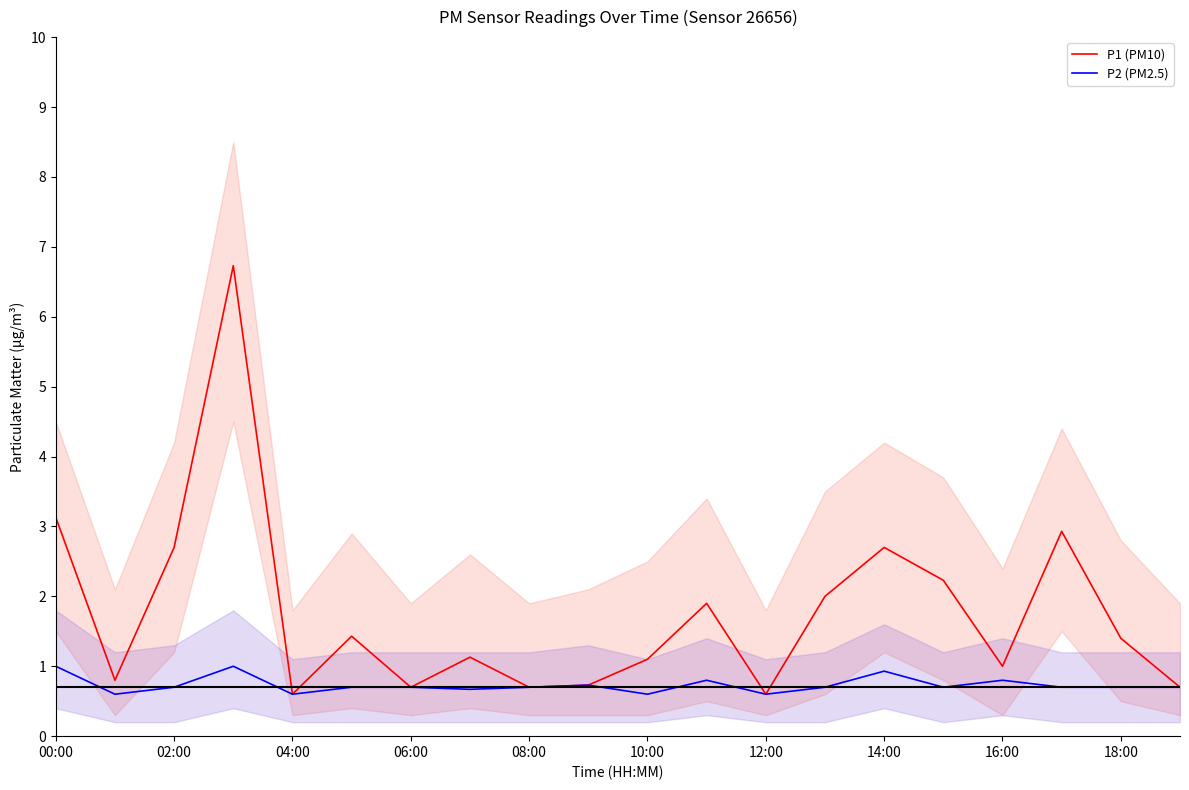

At how many categories does at least one series exceed 3?

2